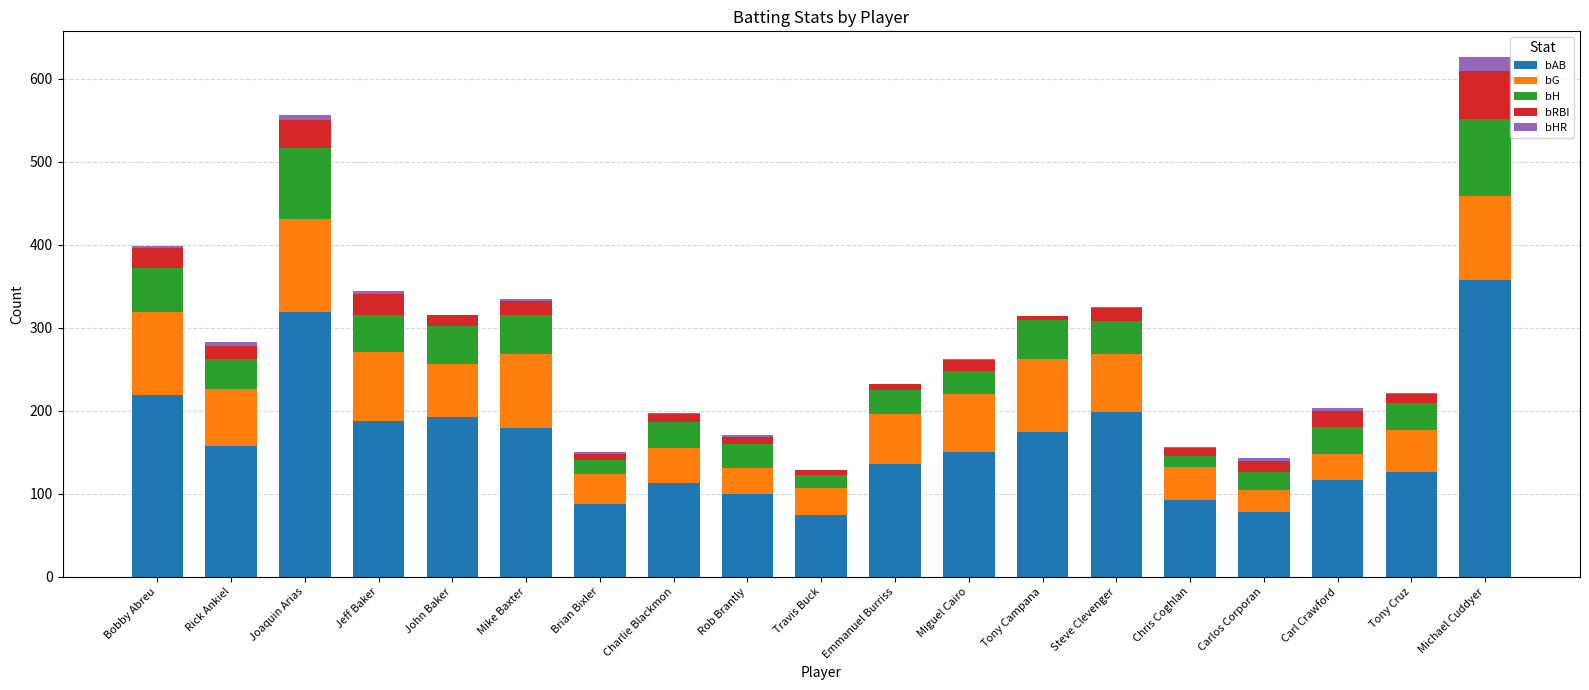

The value of bAB at Travis Buck is 96. True or false?

False